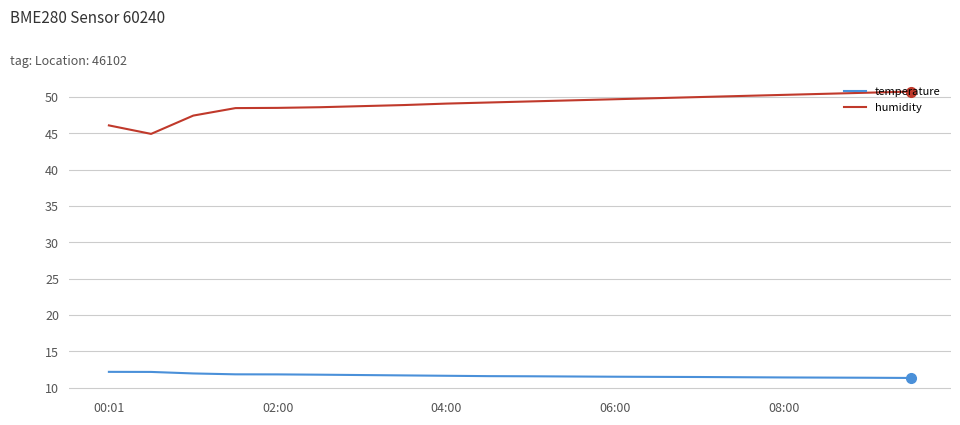

What is the minimum value for humidity?

44.9